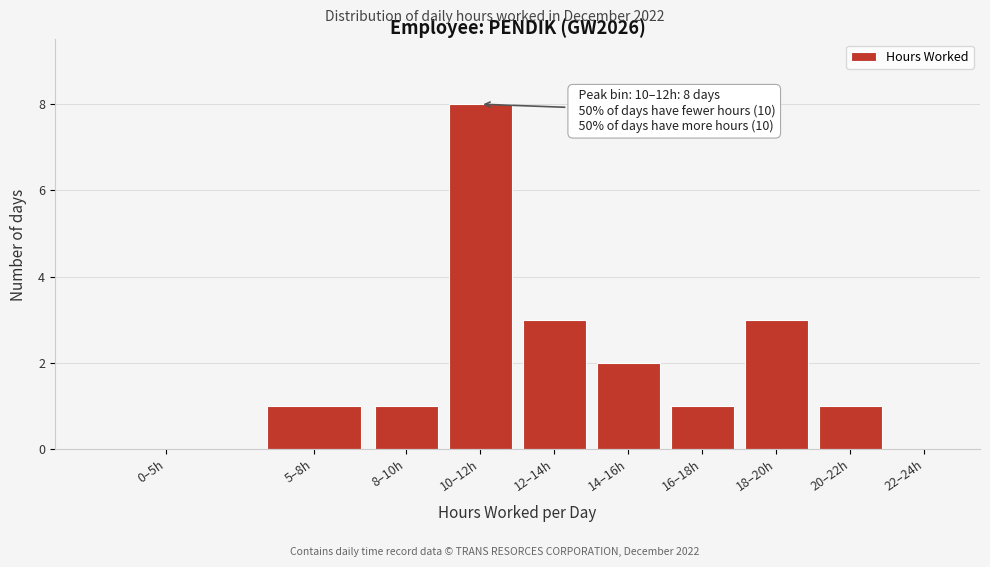

Reading left to right, transcribe all the data shown in this chart.

0–5h=0	5–8h=1	8–10h=1	10–12h=8	12–14h=3	14–16h=2	16–18h=1	18–20h=3	20–22h=1	22–24h=0